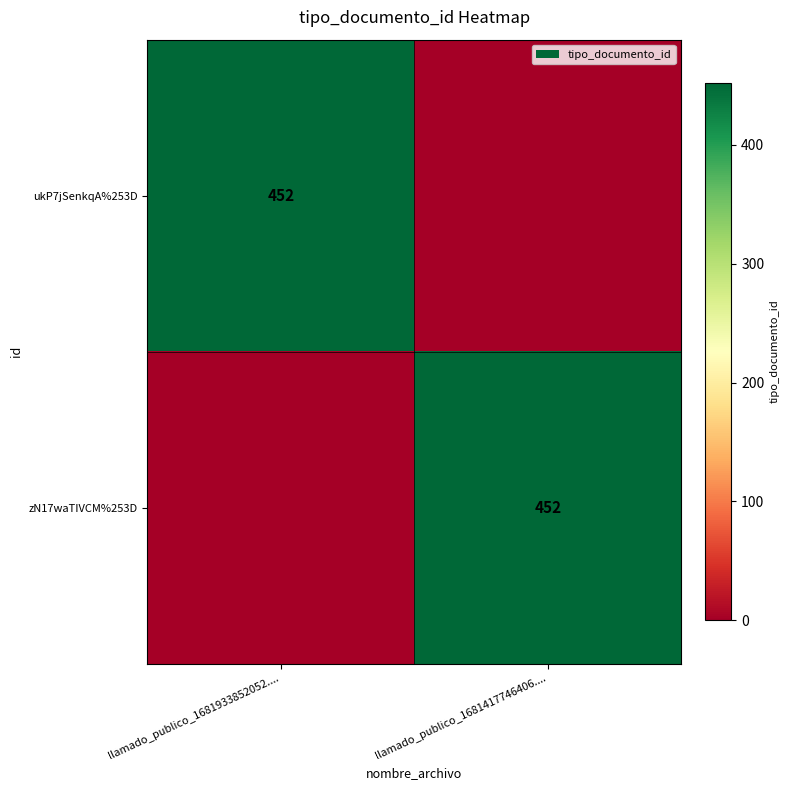

At how many categories does at least one series exceed 91?

2